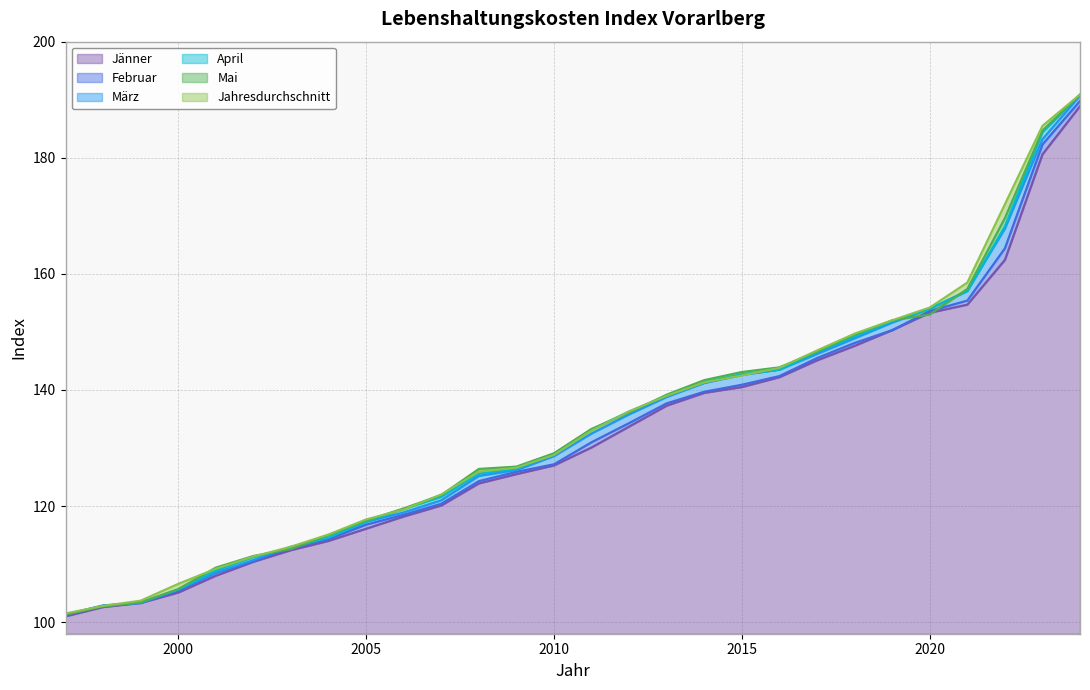

How many lines are shown in the chart?

6